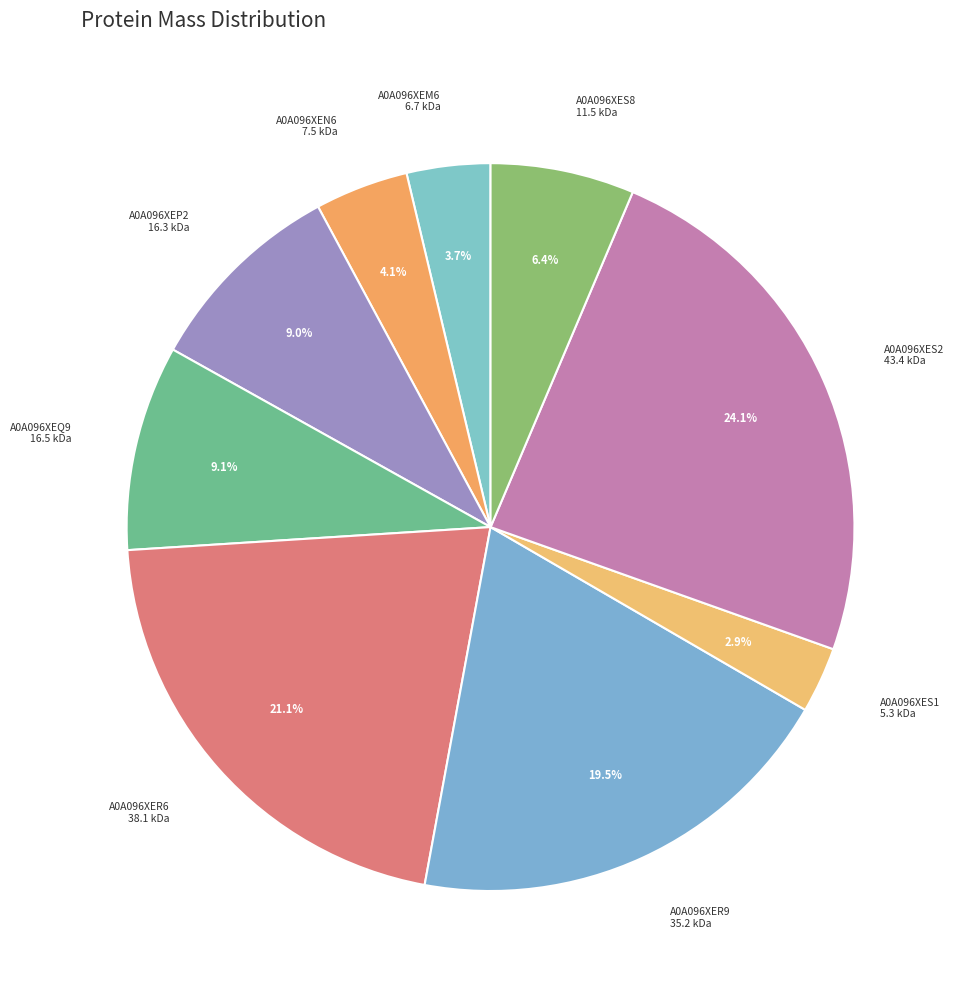

To the nearest percent, what is the difference between the largest and smallest slice percentages?

21%